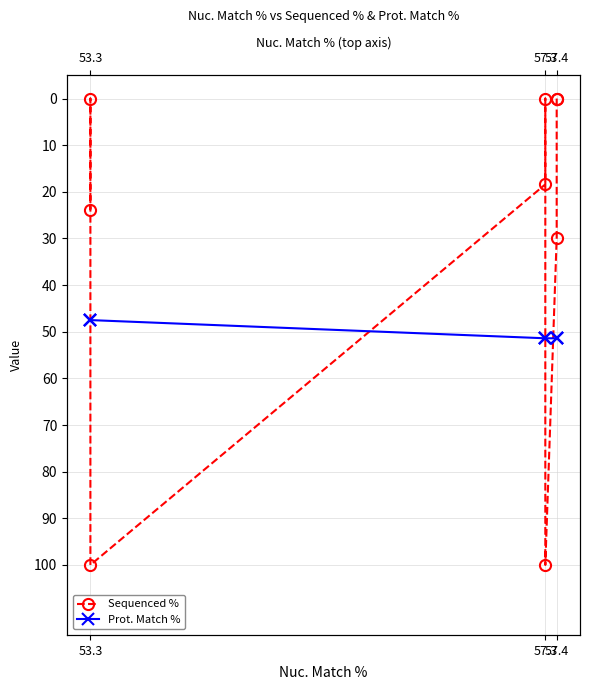

Rank the series at 57.3 from lowest to highest value.

Prot. Match %, Sequenced %